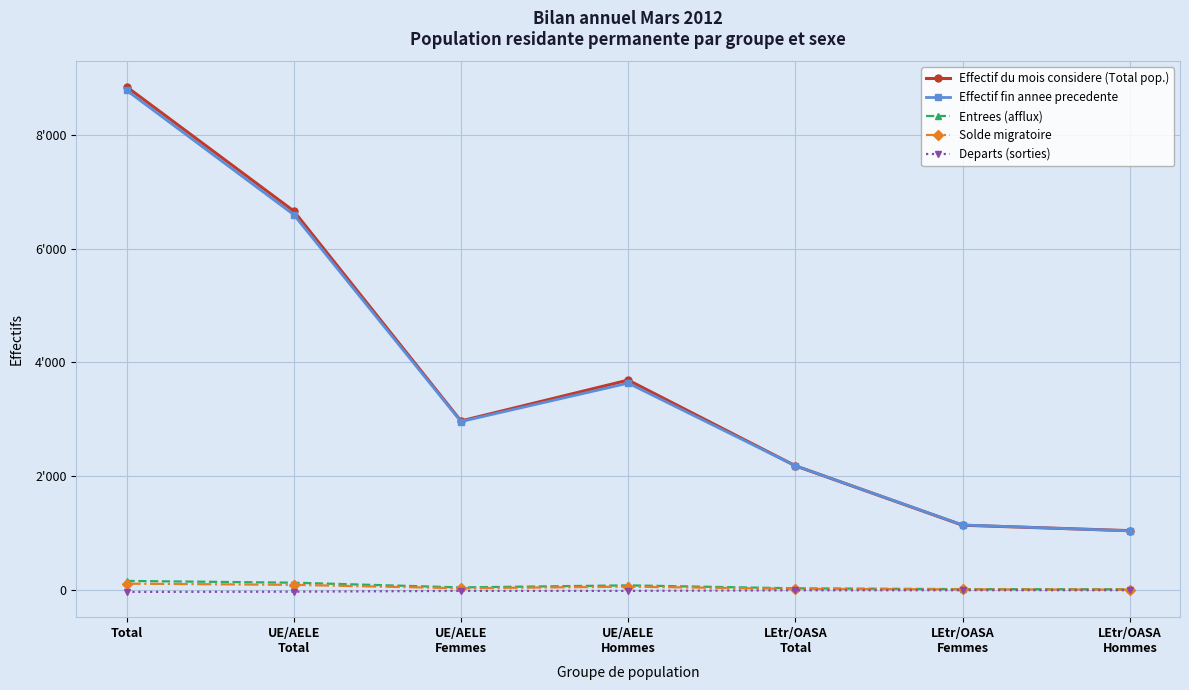

Is this an area chart (filled region under the line)?

No